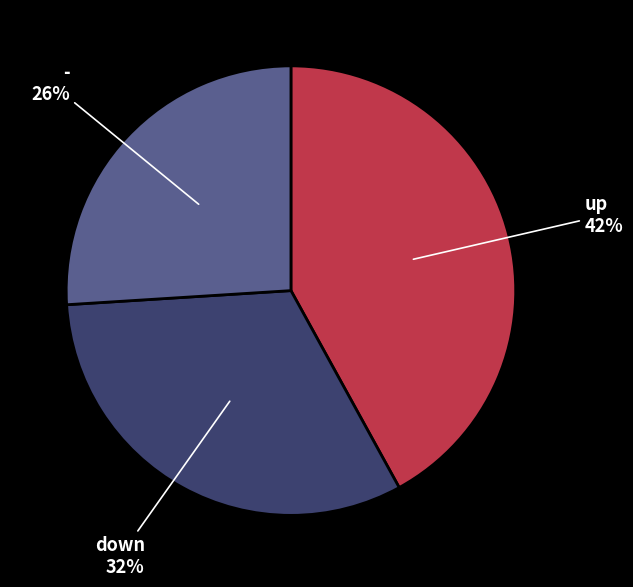

Does up represent more than half of the total?

No